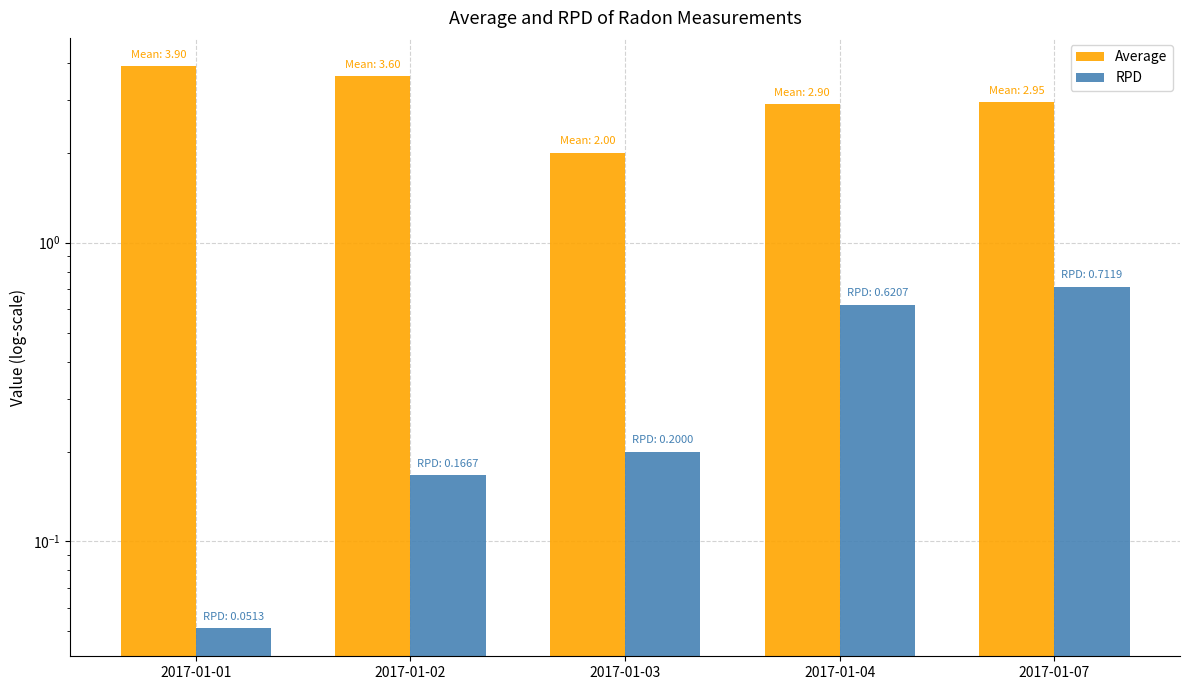

Between 2017-01-01 and 2017-01-02, which is larger?

2017-01-01